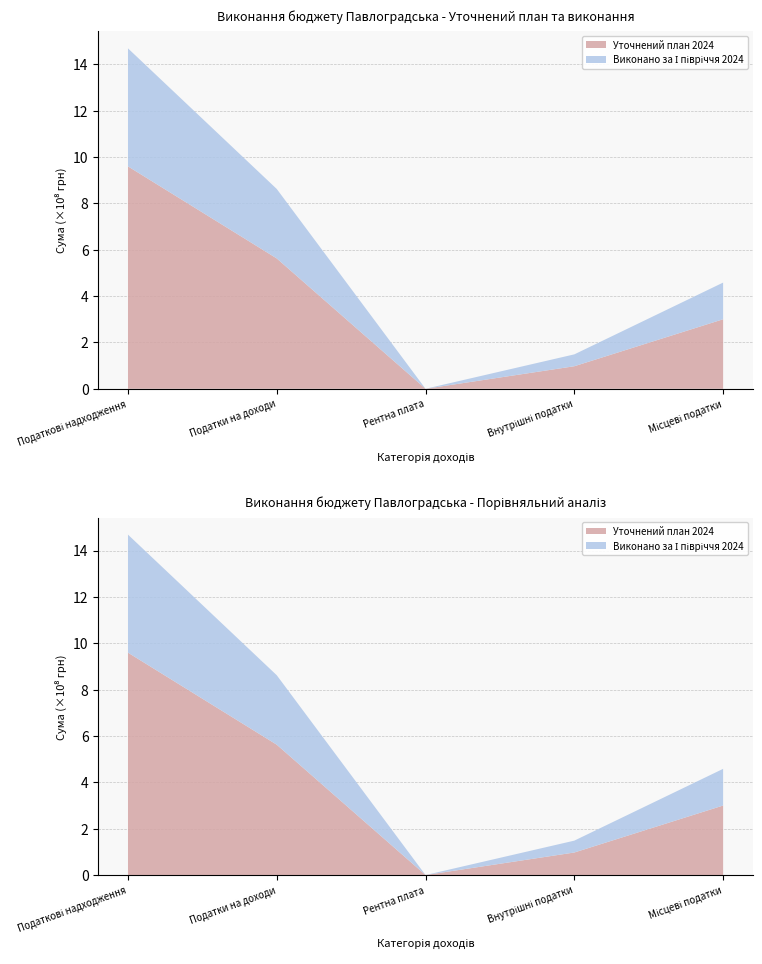

Reading left to right, what are all the values shown in this chart?

Уточнений план 2024: 959349410.0	562219160.0	9000.0	97263700.0	299857550.0
Виконано за І півріччя 2024: 509074025.7	299646574.6	4655.3	51194709.0	158228086.8